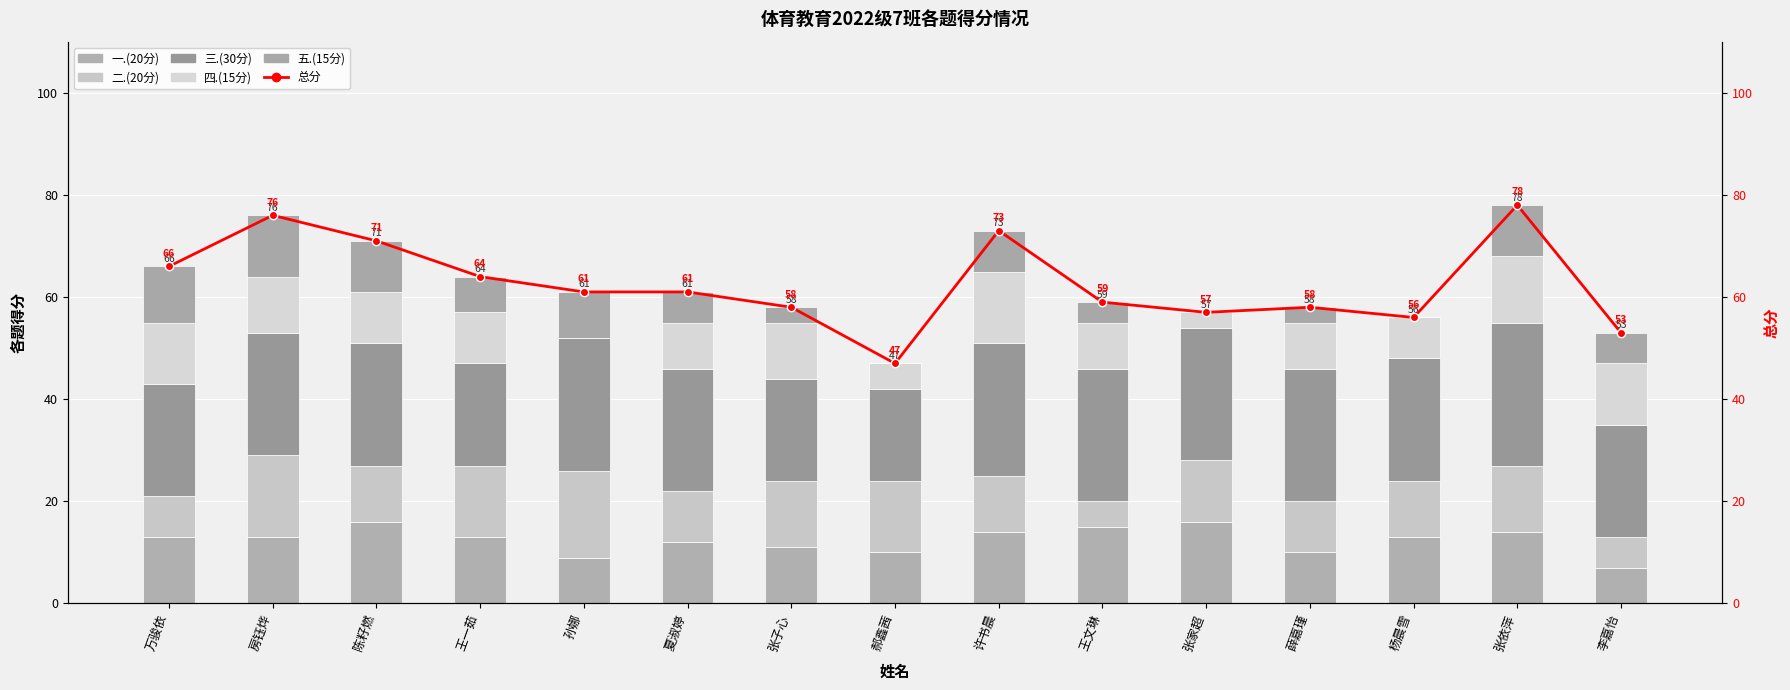

Which series changed the most between 薛嘉瑾 and 李嘉怡?

总分 (line)